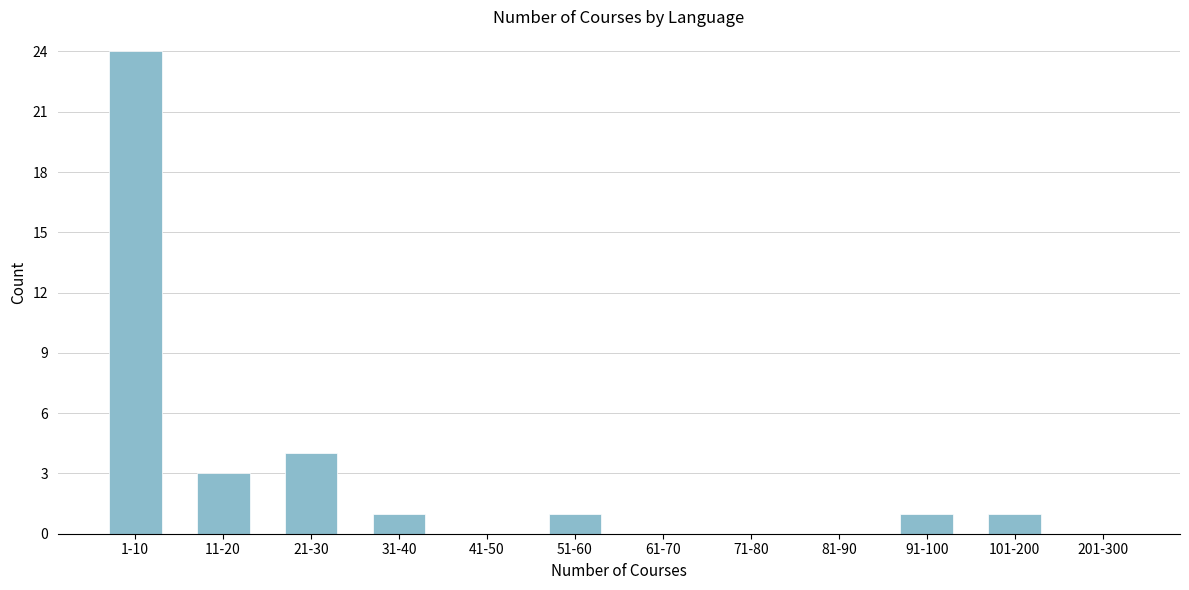

Reading right to left, transcribe all the data shown in this chart.

201-300=0	101-200=1	91-100=1	81-90=0	71-80=0	61-70=0	51-60=1	41-50=0	31-40=1	21-30=4	11-20=3	1-10=24